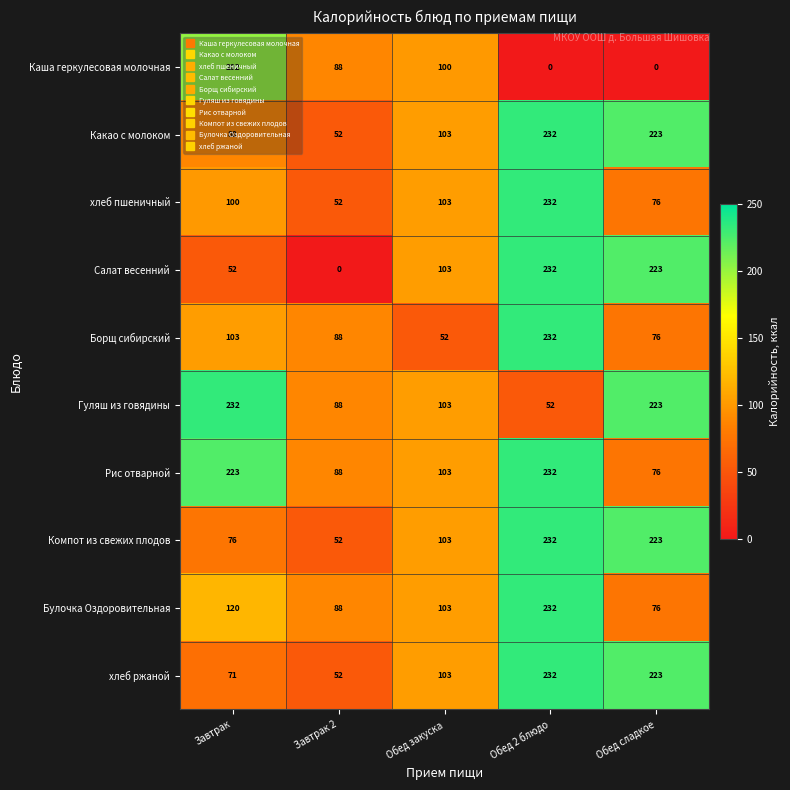

Which series has the largest total across all categories?

Рис отварной